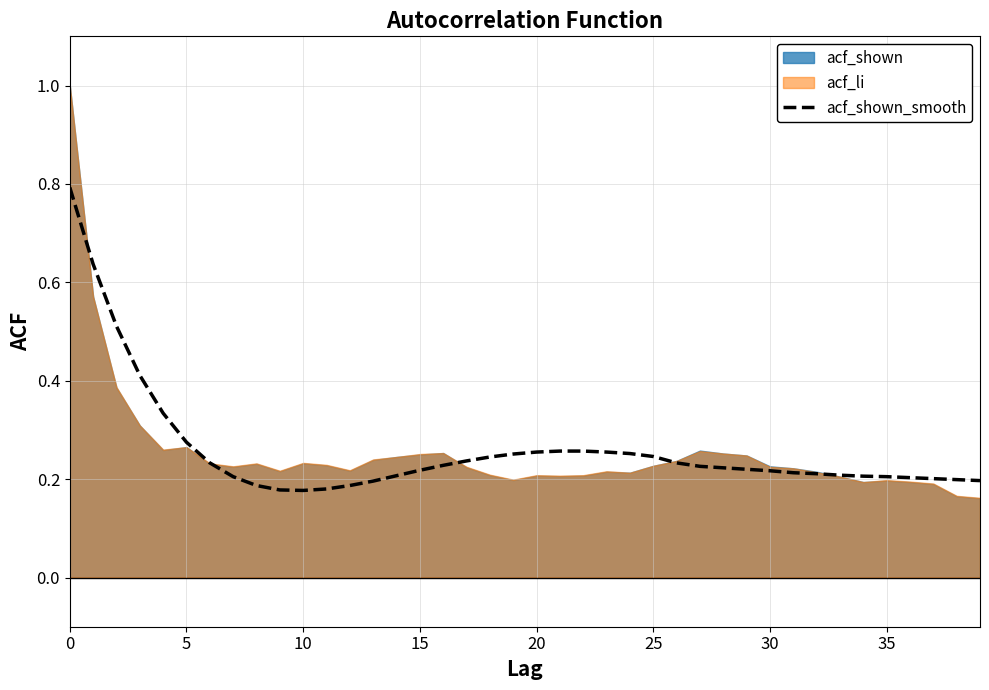

Is it true that the value at 16 is 0.3?

False